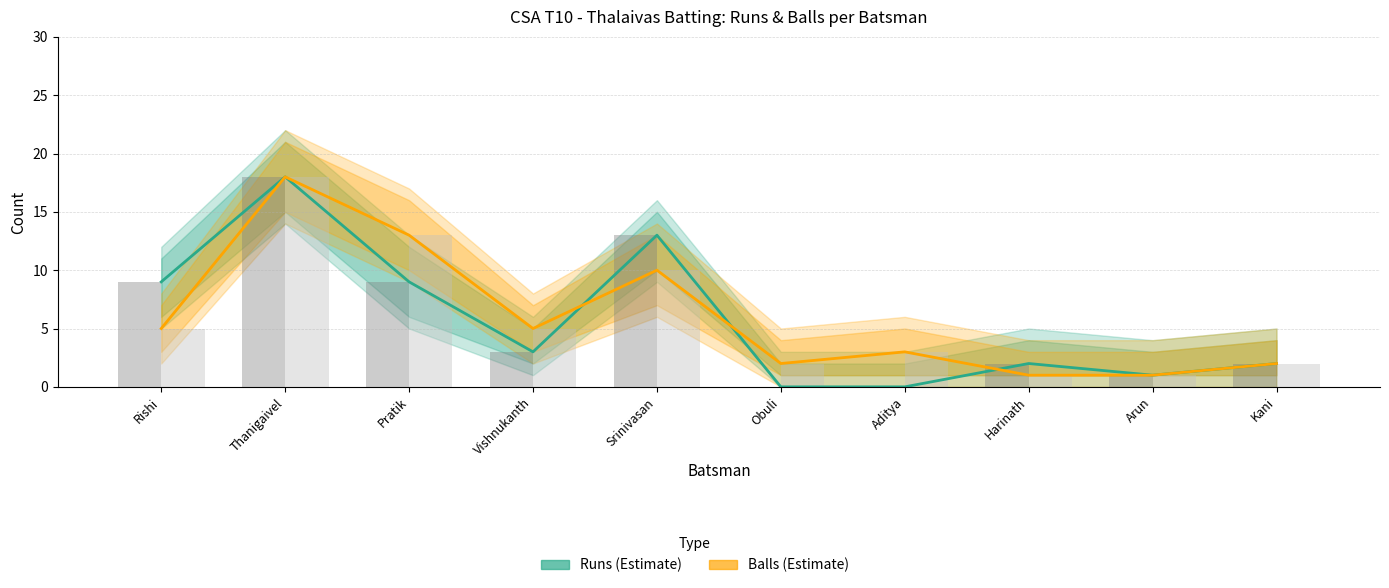

True or false: Balls has a value of 18 at Thanigaivel.

True